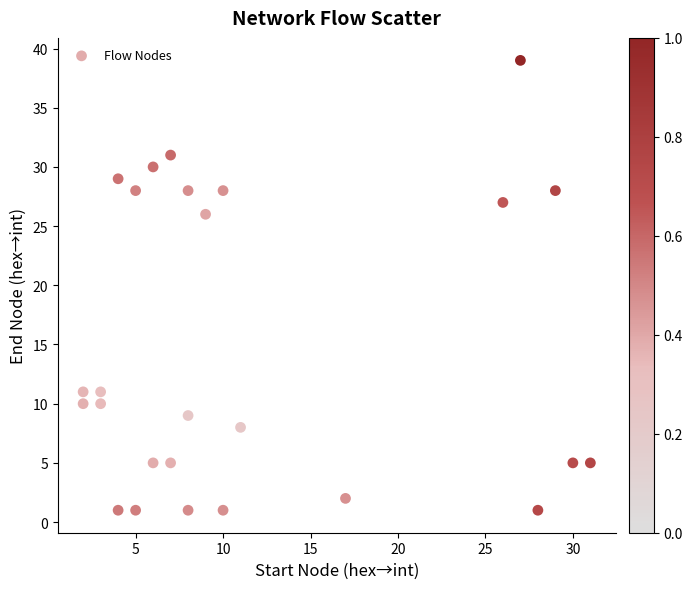

What is the range of Y values (max minus min)?

38